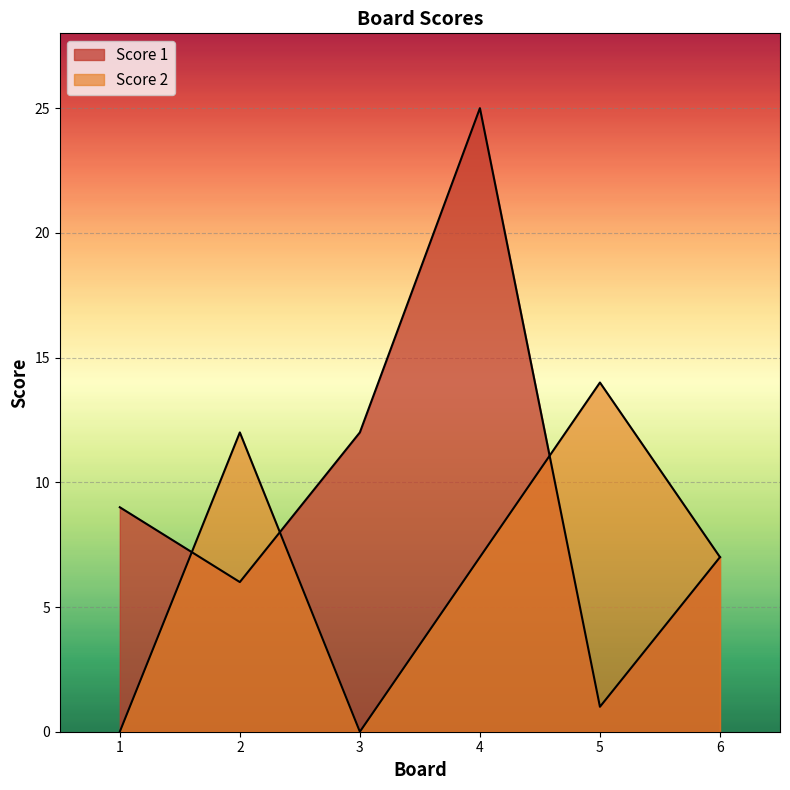

Where do Score 2 and Score 1 first cross each other?

1 and 2